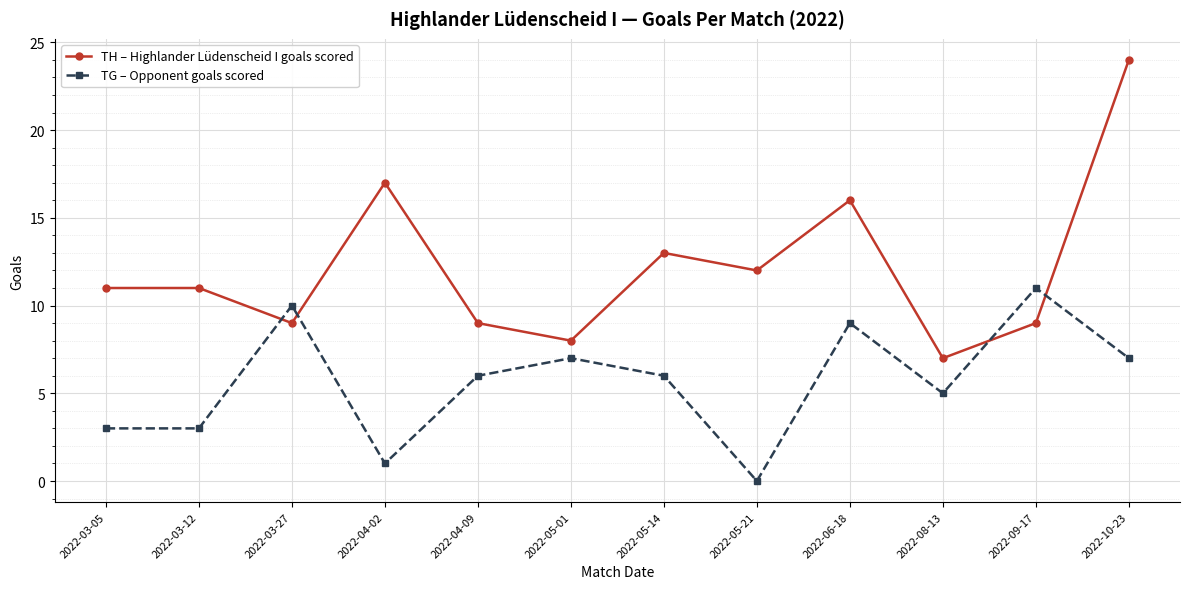

Read the TH – Highlander Lüdenscheid I goals scored value at 2022-05-01, to the nearest 5.

10